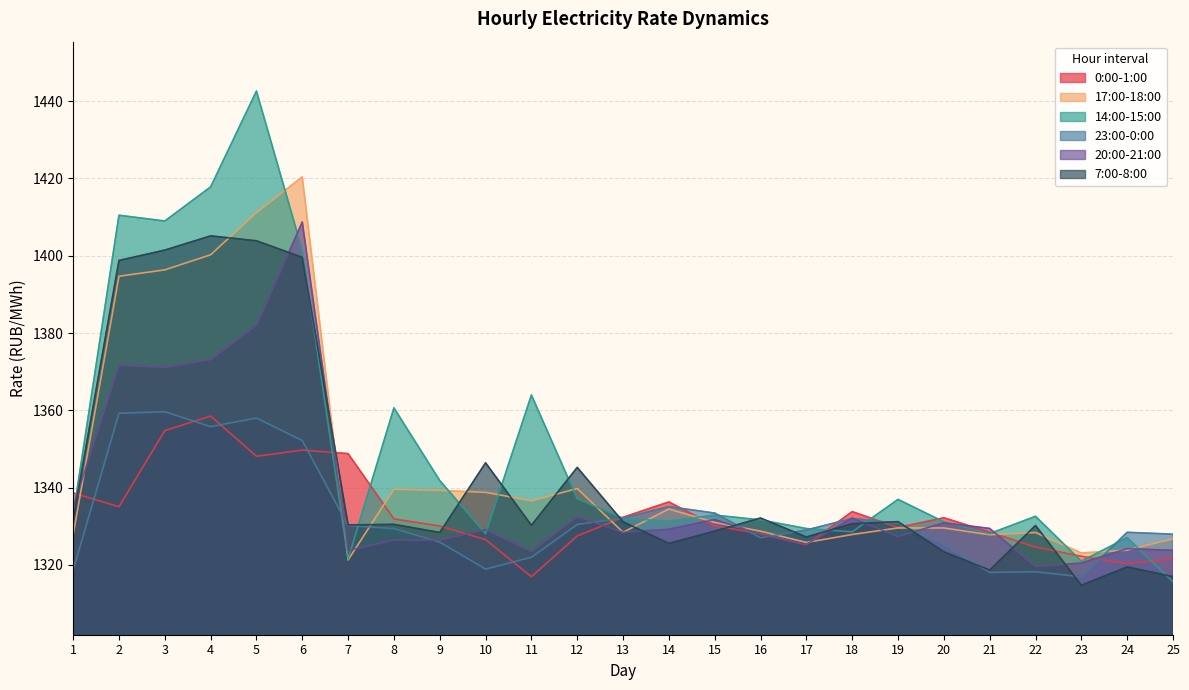

What is the difference between the second highest and second lowest values in the 17:00-18:00 series?

88.1